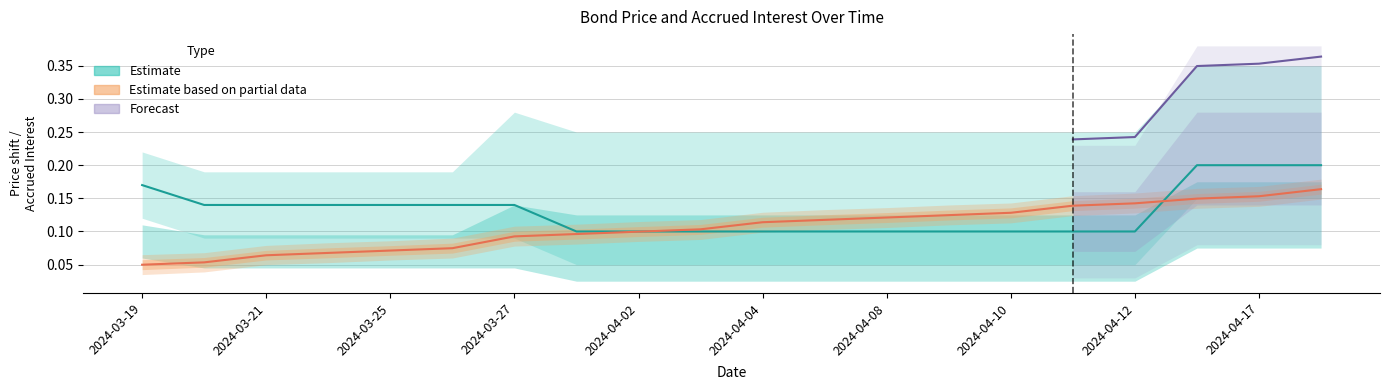

What is the sum of all Kogunenud intressid values?

2.1